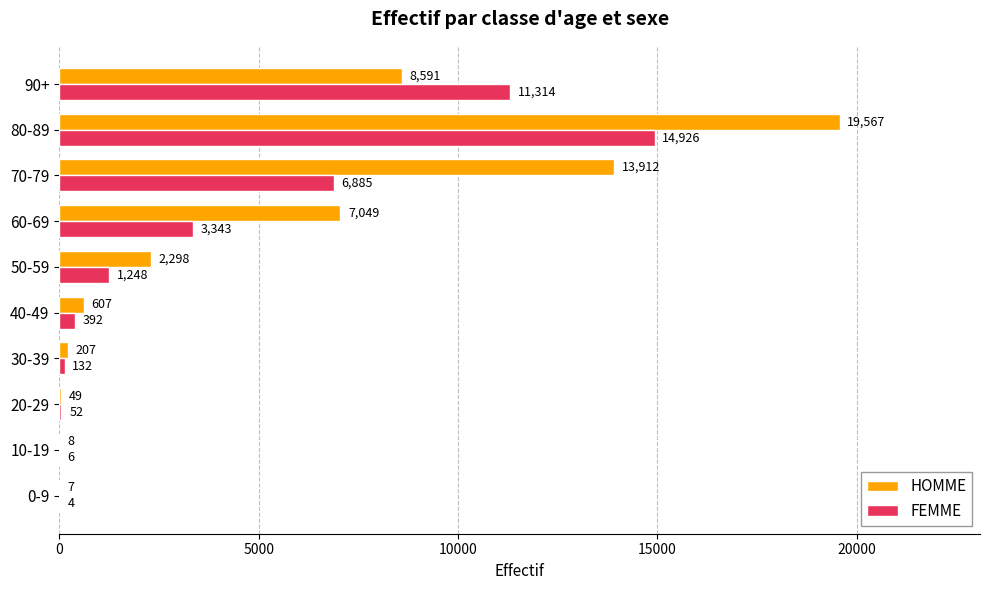

Which series has the largest range (max minus min)?

HOMME